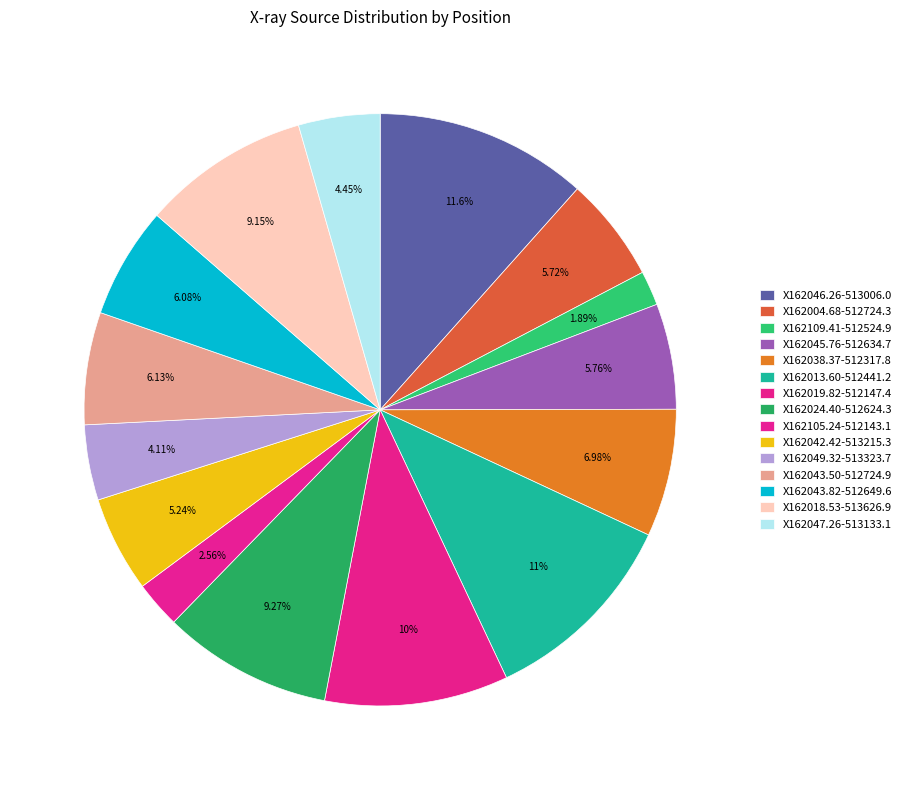

How many segments does this pie chart have?

15